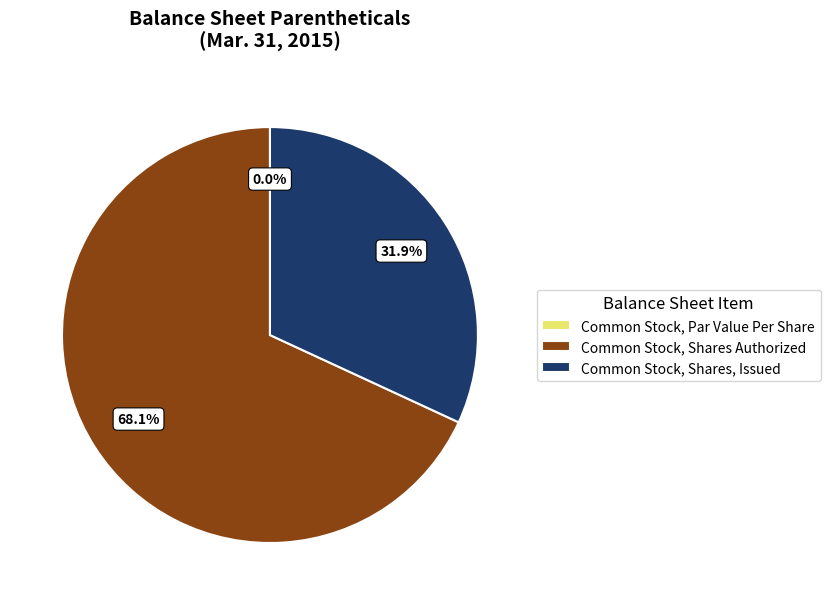

Which has a higher value, Common Stock, Shares, Issued or Common Stock, Par Value Per Share?

Common Stock, Shares, Issued